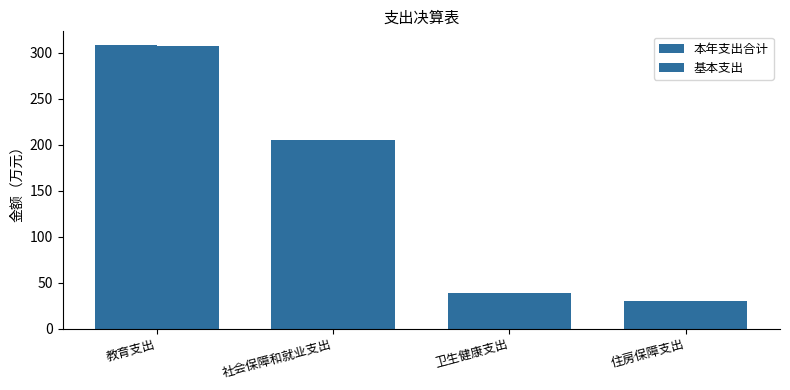

How many values in the 基本支出 series are below 204?

2